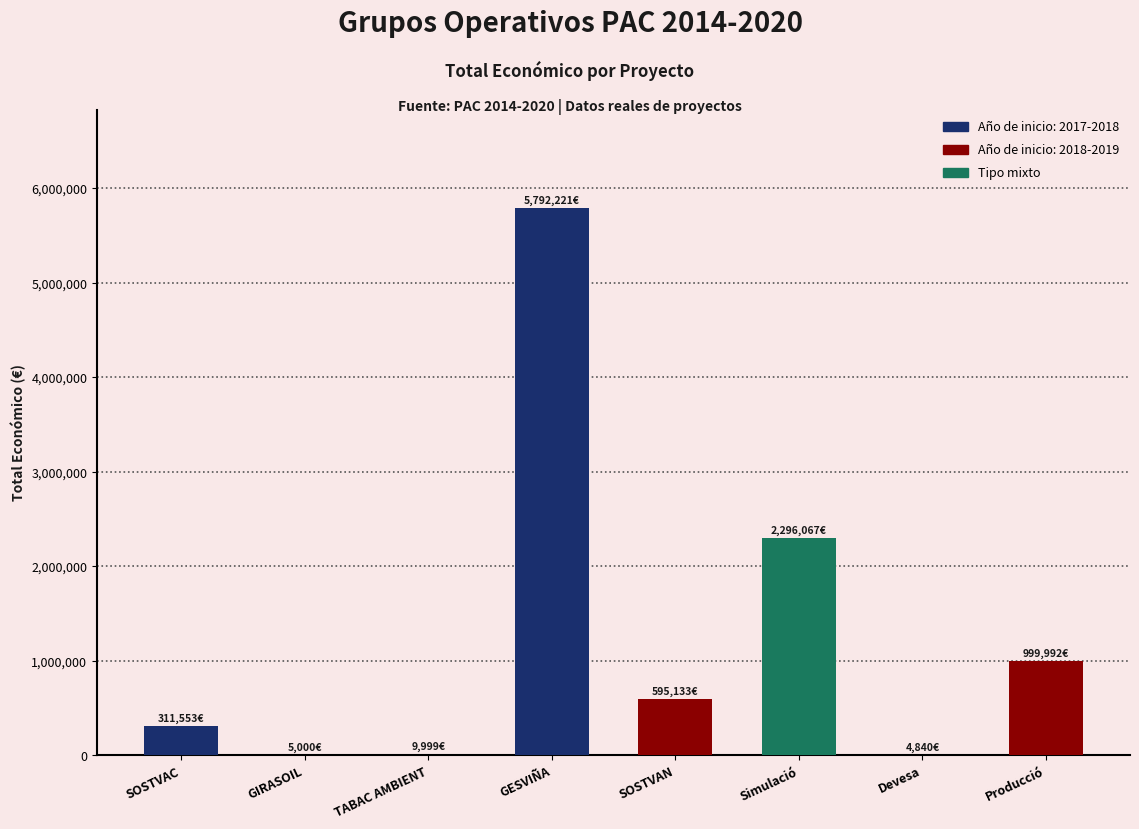

Are the bars horizontal?

No